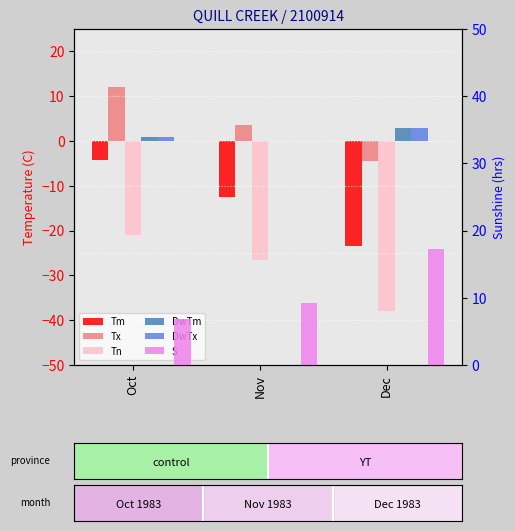

How many values in the DwTx series are below 1?

1